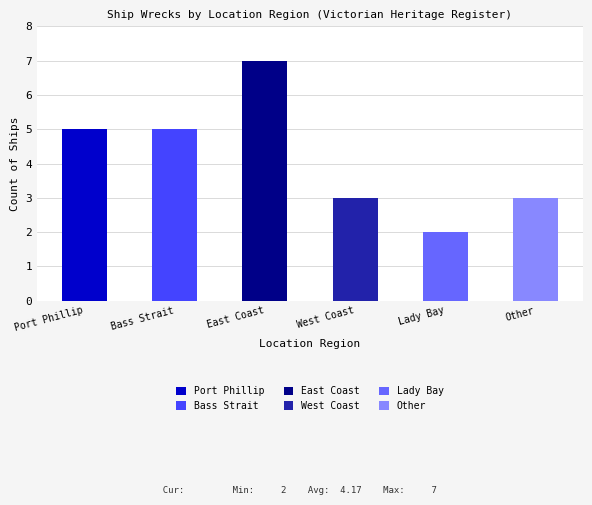

What value does the data have at Lady Bay?

2